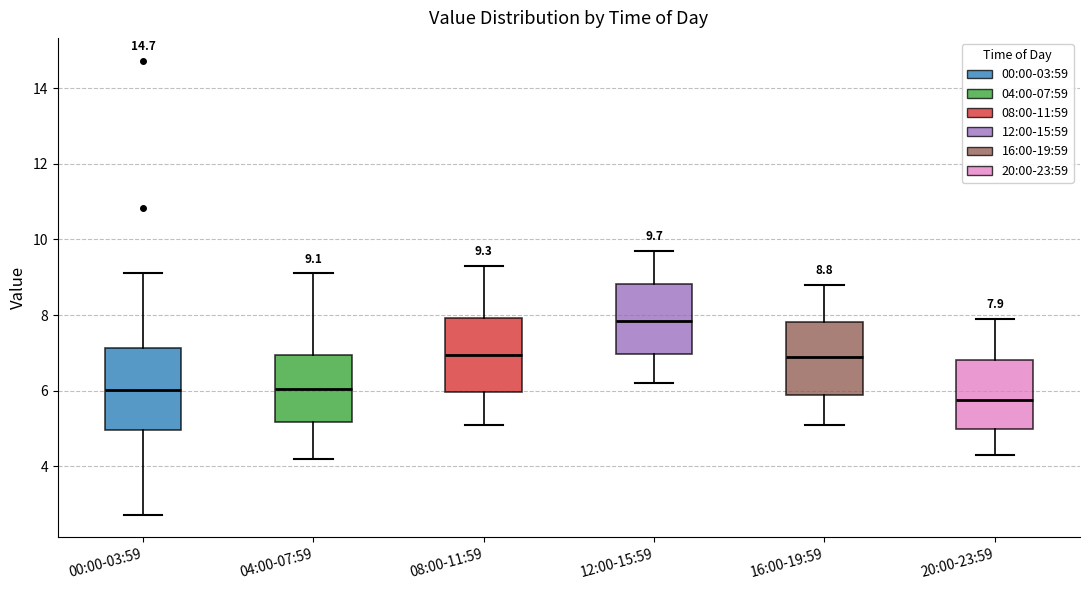

Which box has the lowest median line?

20:00-23:59